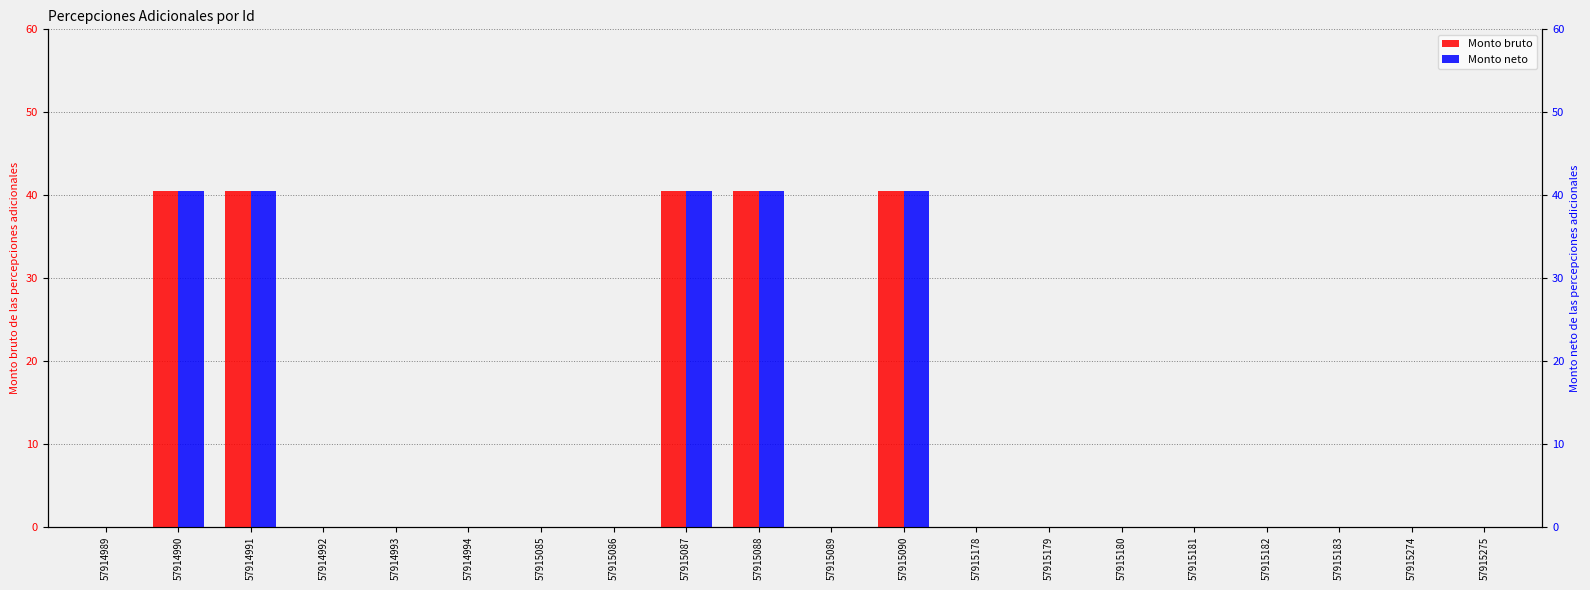

Between 57915274 and 57914992, which is larger?

57915274